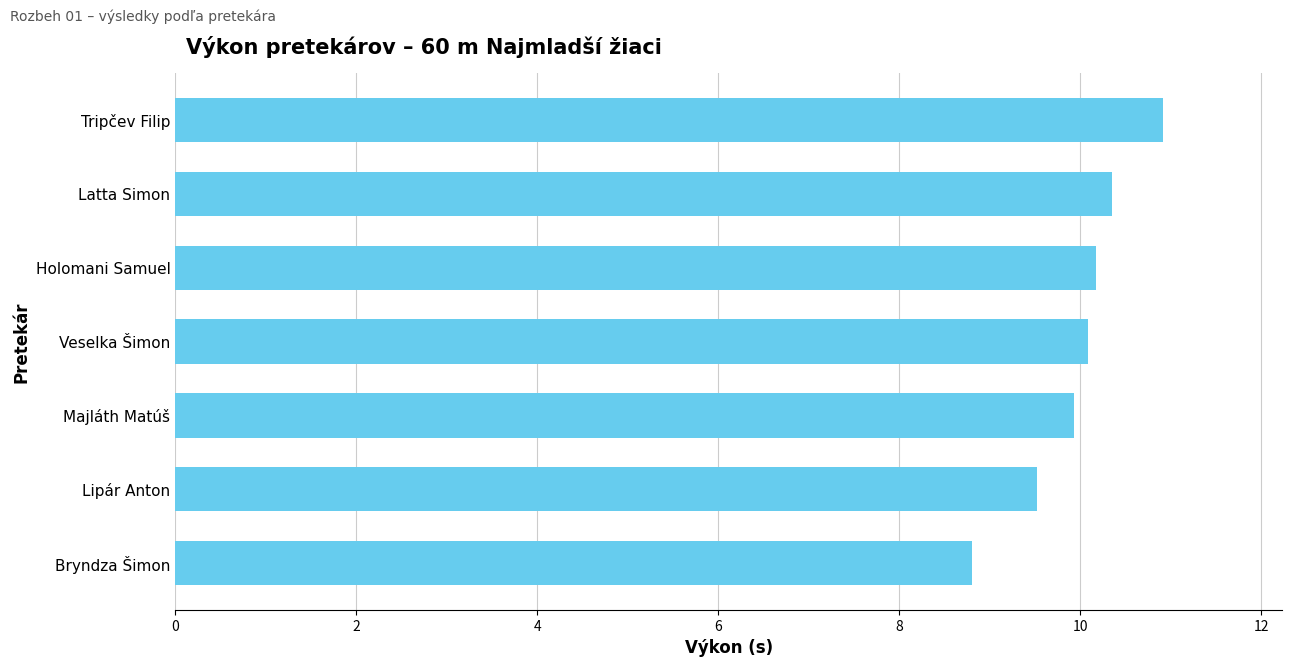

Is it true that the value at Majláth Matúš is 9.9?

True